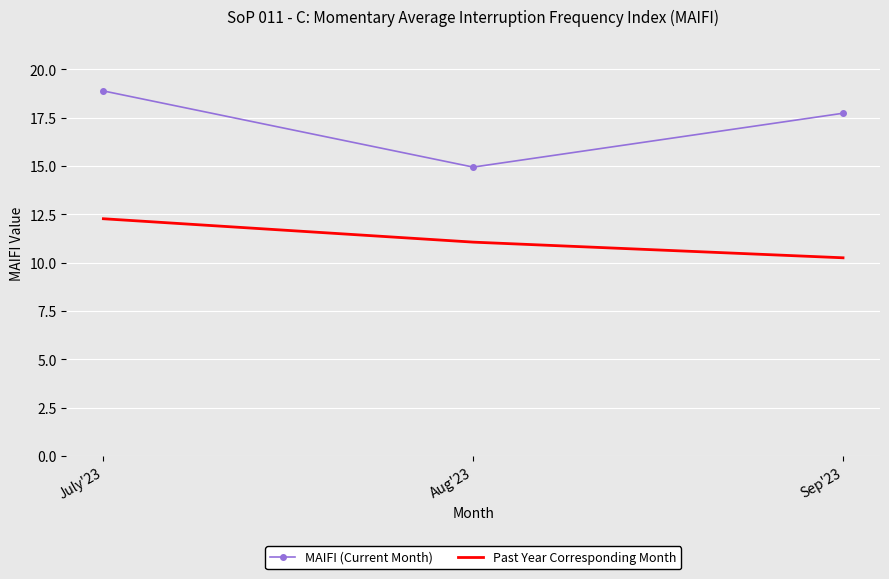

Reading left to right, what are all the values shown in this chart?

MAIFI (Current Month): 18.9	15.0	17.7
Past Year Corresponding Month: 12.3	11.1	10.3